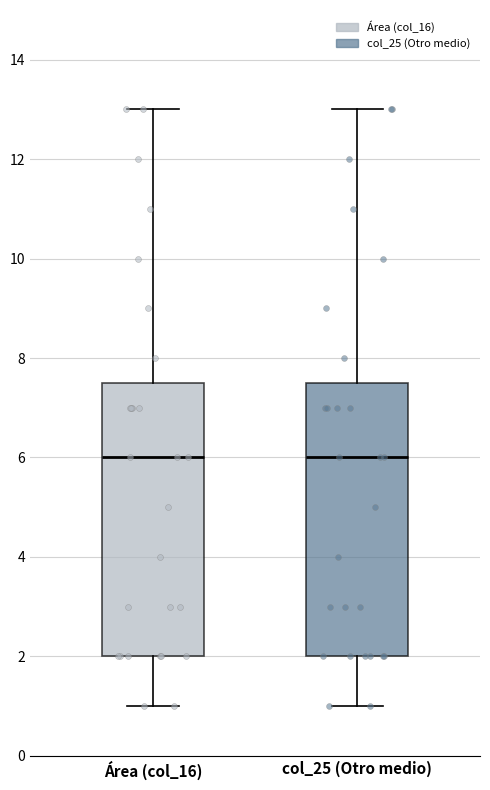

Reading left to right, transcribe this box plot: for each box, give where its median line is, the range the box spans, and where its two whiskers end, as read against the y-axis. The values are not printed on the chart, so give them approximately, as read against the axis.

Área (col_16): median 6.0, box 2.0 to 7.6, whiskers 1.0 to 13.0
col_25 (Otro medio): median 6.0, box 2.0 to 7.6, whiskers 1.0 to 13.0